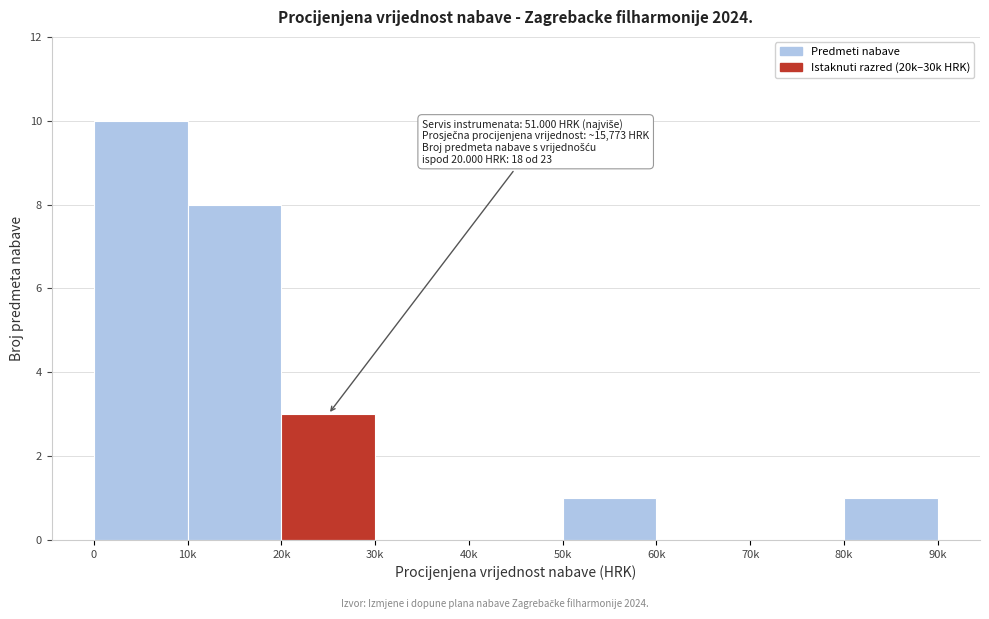

Reading left to right, transcribe all the data shown in this chart.

0=10	10k=8	20k=3	30k=0	40k=0	50k=1	60k=0	70k=0	80k=1